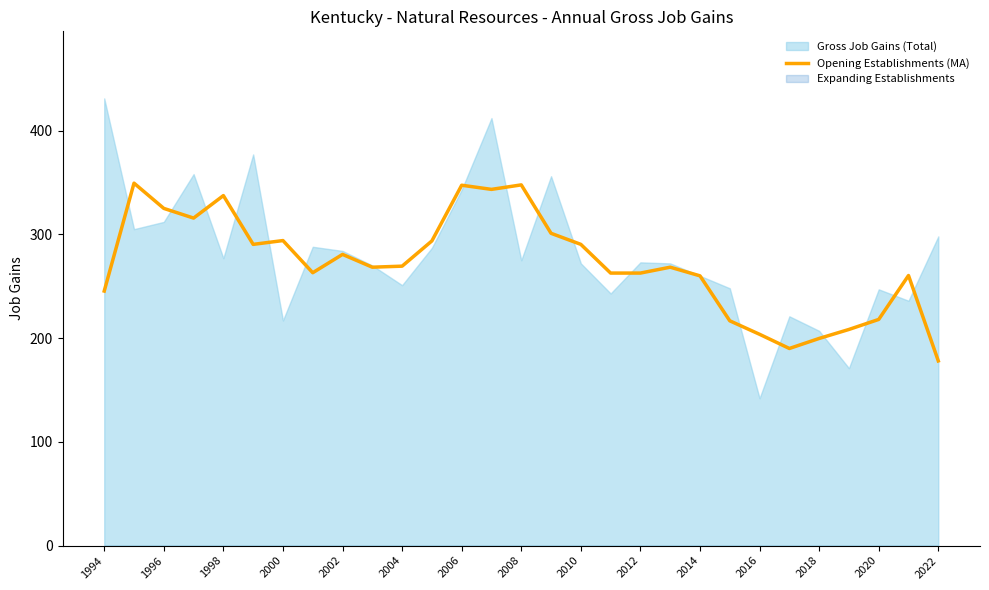

The Opening Establishments (MA) series shows 337.3 at 1998. True or false?

True